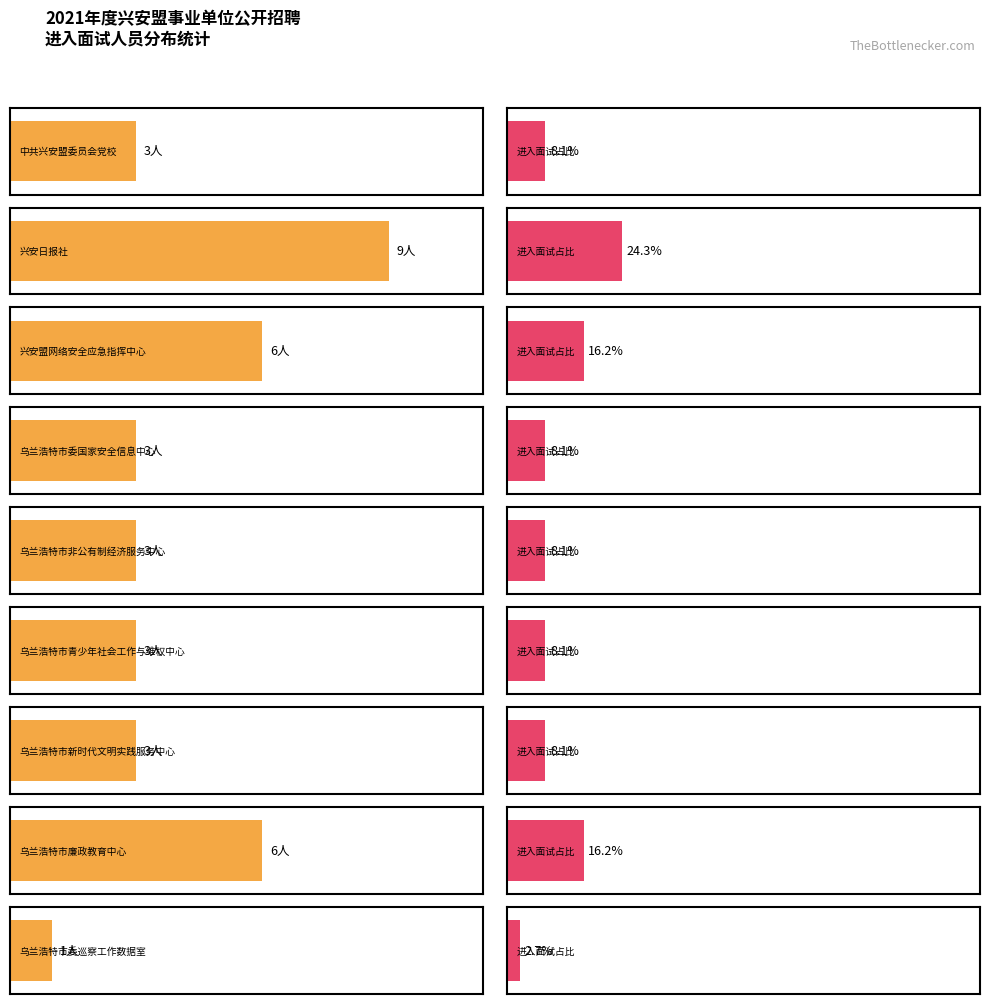

What is the ratio of the value at 4 to the value at 7?

0.5